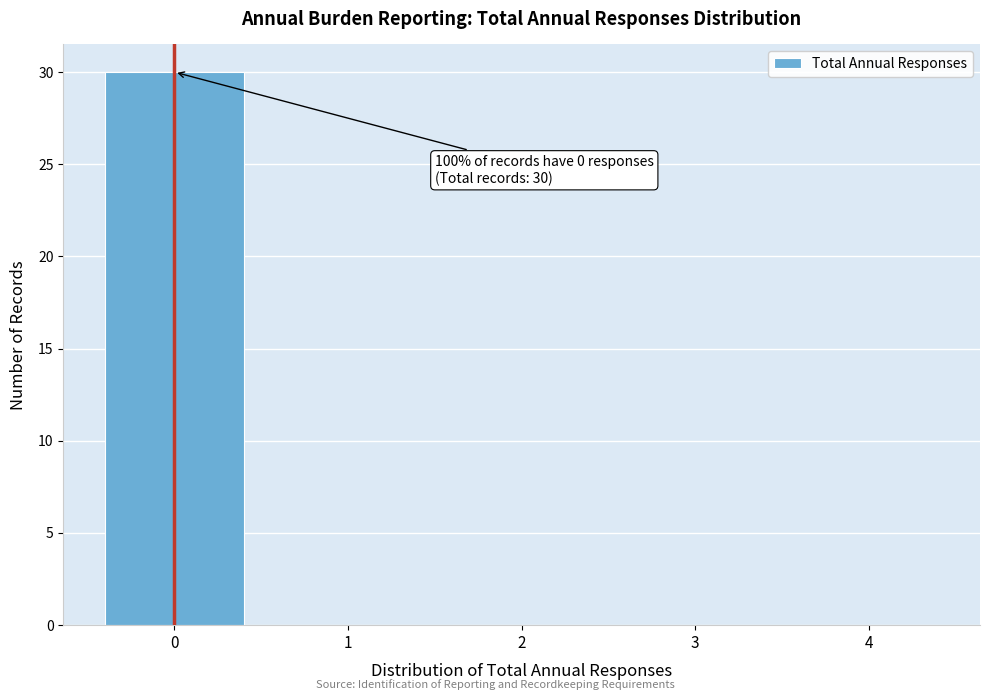

Which range on the x-axis has the tallest bar?

-0.5 to 0.5